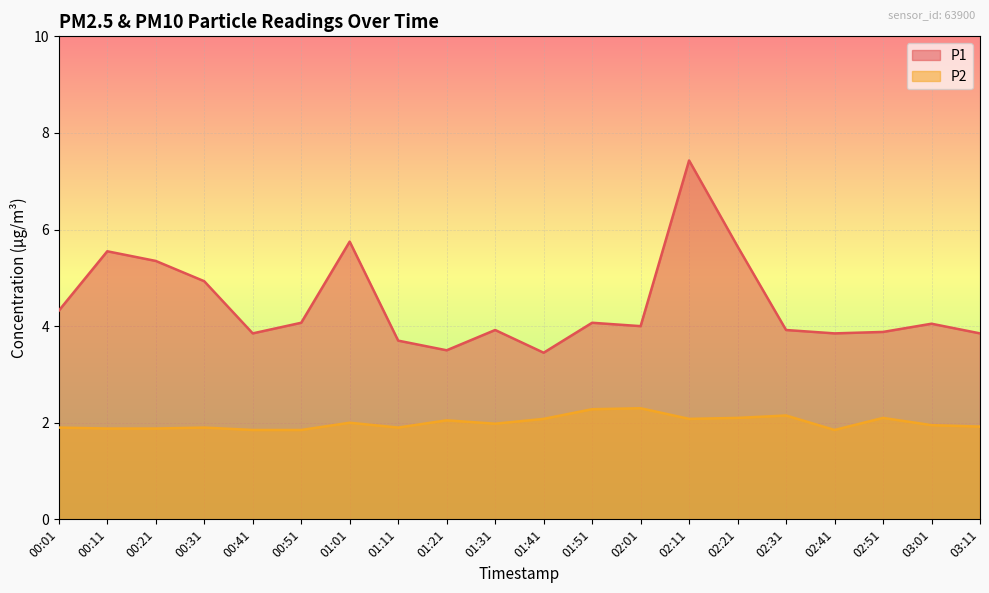

What is the highest value of the P2 series?

2.3